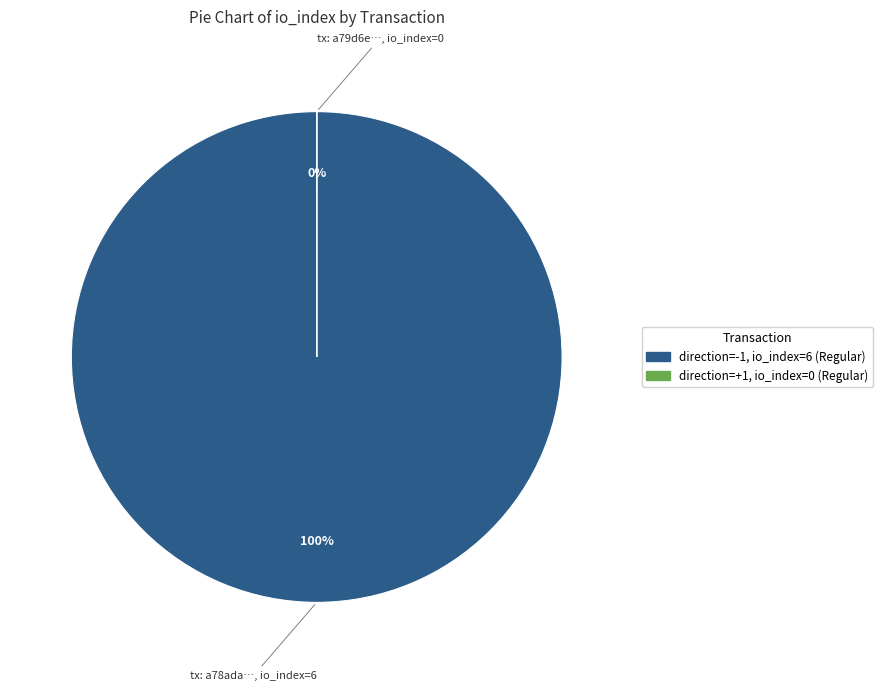

Which category has the smallest portion of the pie?

direction=1 (io_index=0)